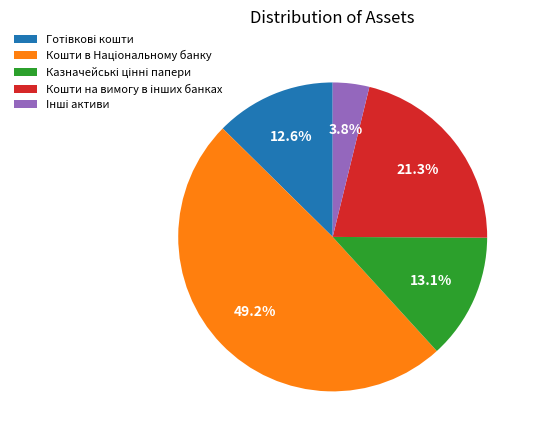

Count the number of slices in the pie.

5